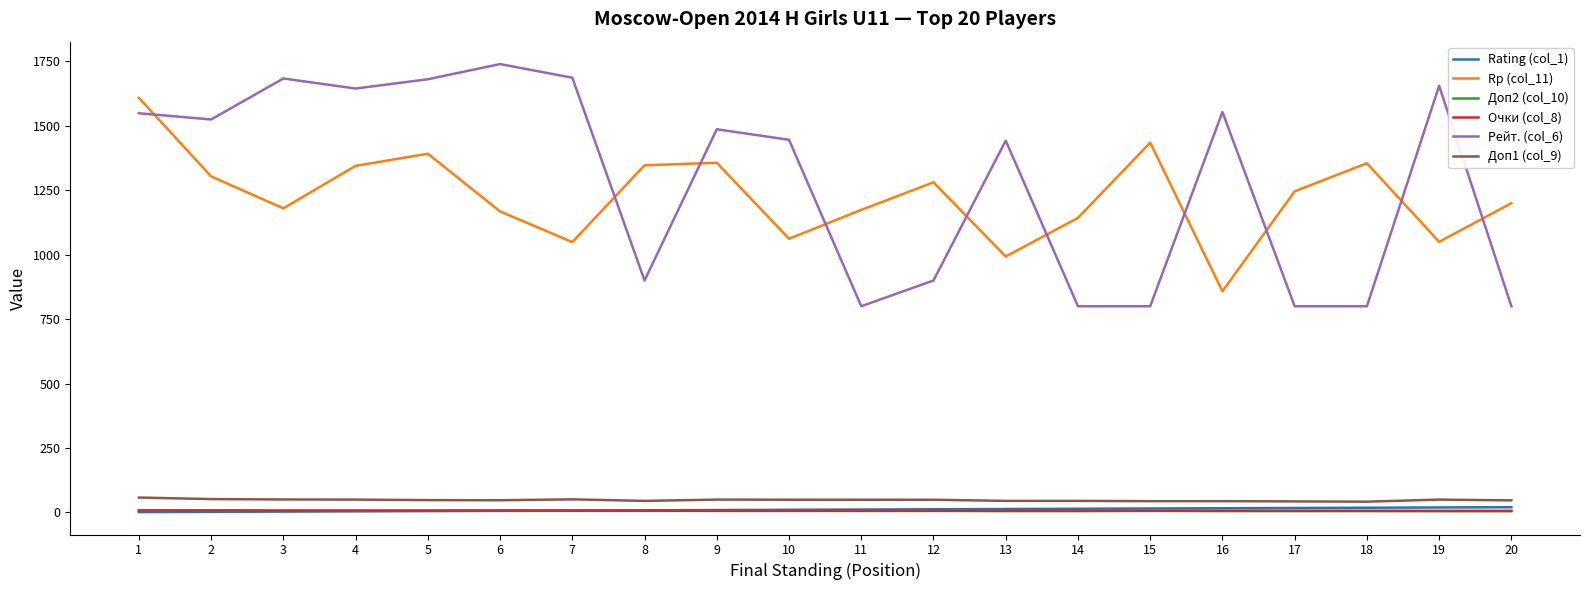

Which series has the widest spread of values?

Рейт. (col_6)